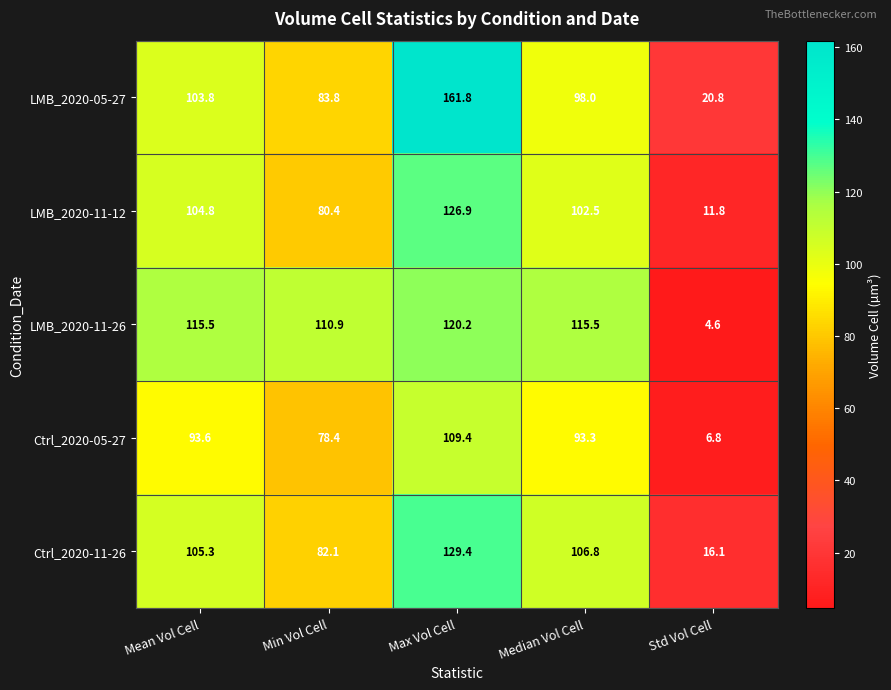

Count the number of data series in this chart.

5